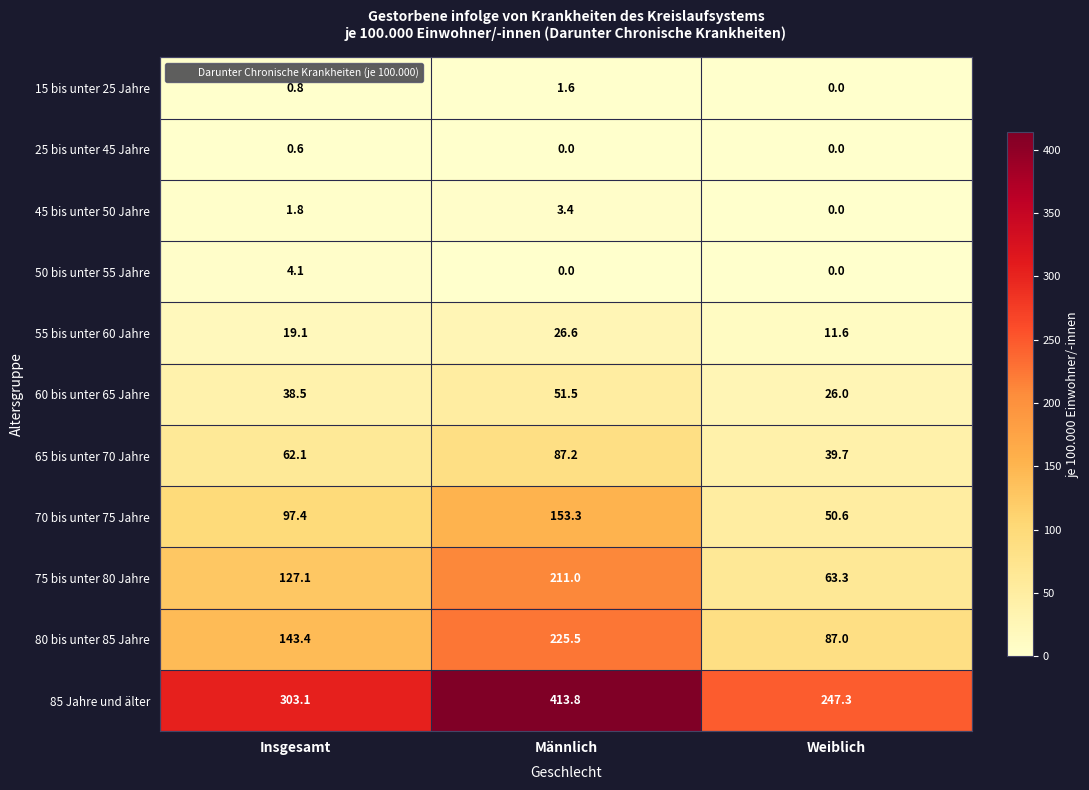

What is the difference between the 80 bis unter 85 Jahre values at Weiblich and Männlich?

138.5